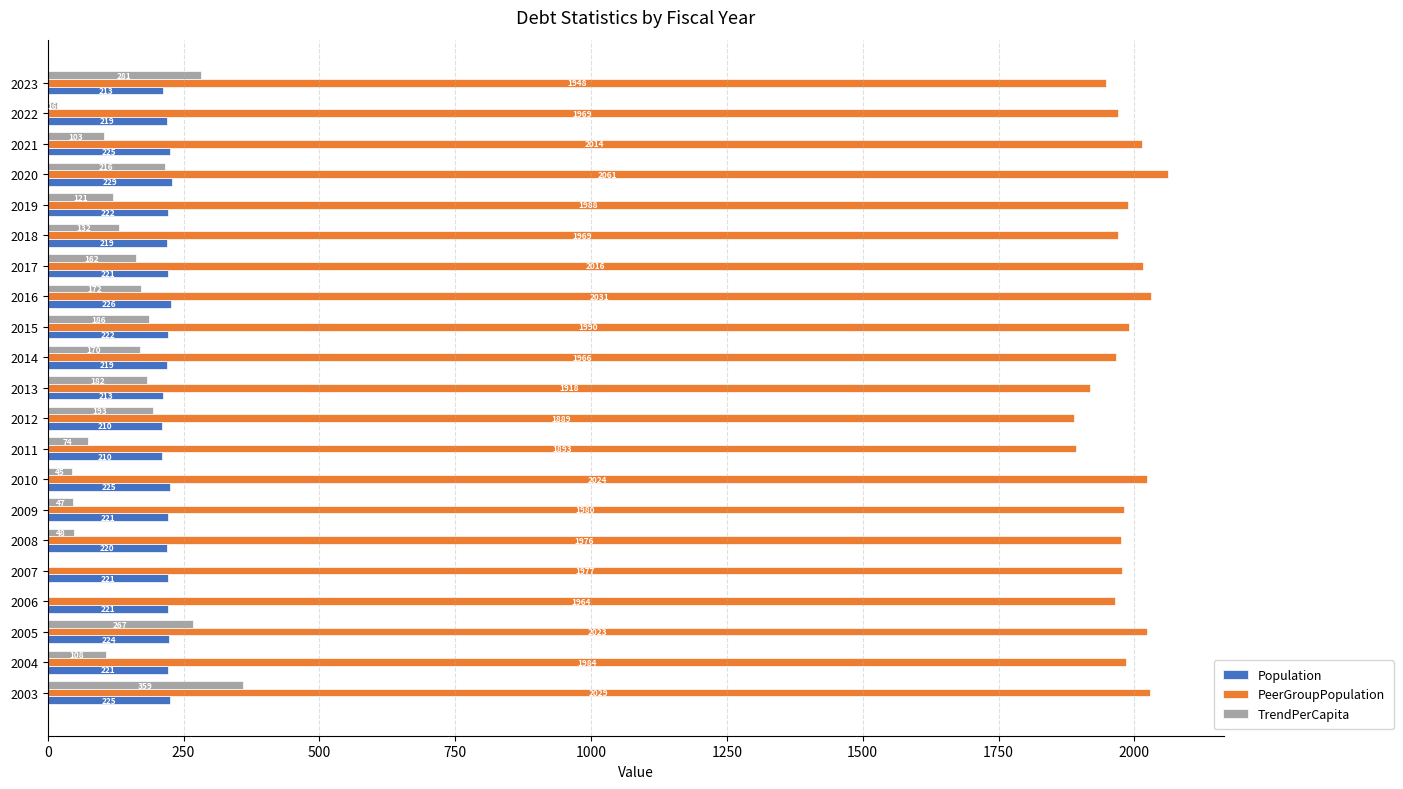

Which series changed the most between 2008 and 2010?

PeerGroupPopulation